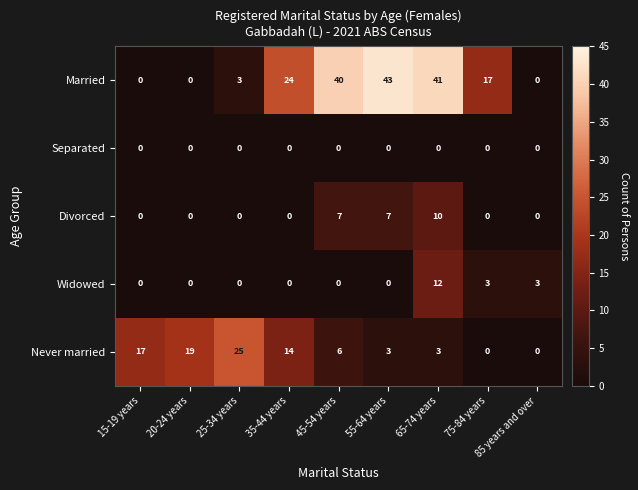

At which label does Never married first exceed 6?

15-19 years